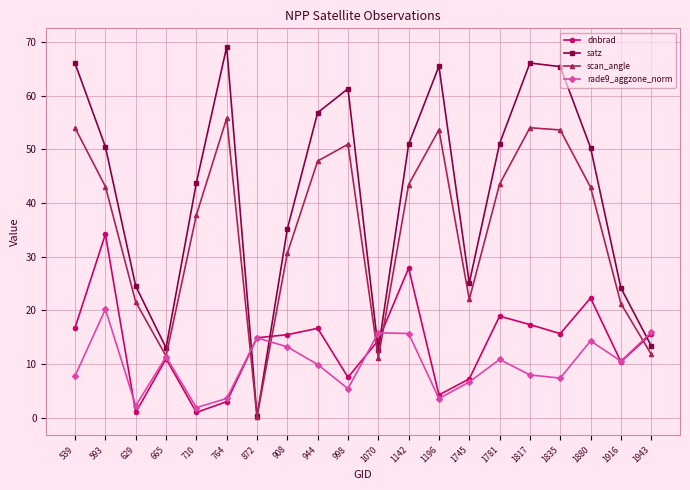

Where does the rade9_aggzone_norm series first go above 10?

593